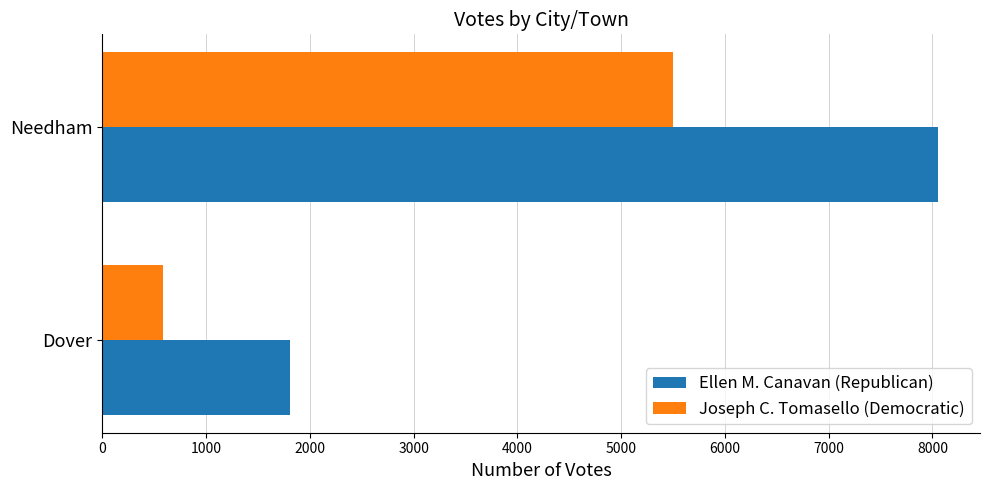

What is the minimum value shown in the chart?

585